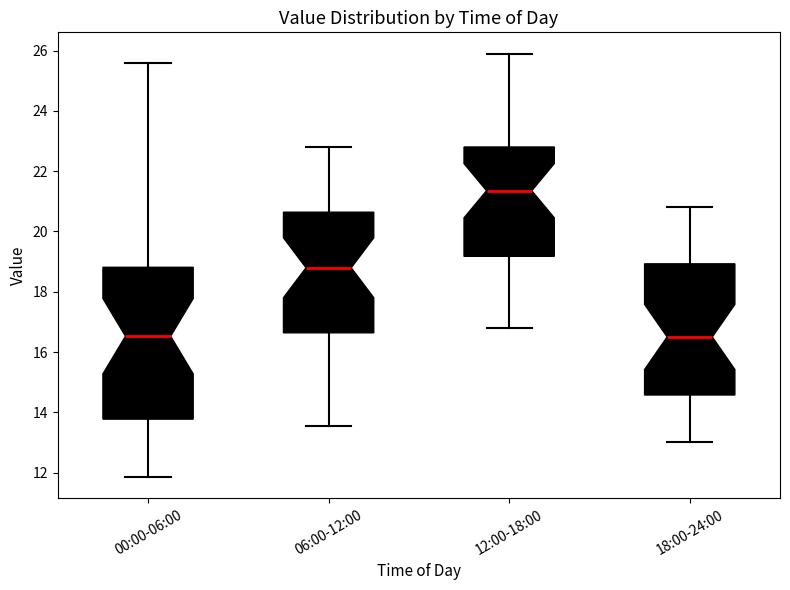

Reading left to right, read every box against the y-axis: the position of its median line, the range the box covers, and the ends of its whiskers. The values are not printed on the chart, so give them approximately, as read against the axis.

00:00-06:00: median 16.6, box 13.8 to 18.8, whiskers 11.8 to 25.6
06:00-12:00: median 18.8, box 16.6 to 20.6, whiskers 13.6 to 22.8
12:00-18:00: median 21.4, box 19.2 to 22.8, whiskers 16.8 to 26.0
18:00-24:00: median 16.6, box 14.6 to 19.0, whiskers 13.0 to 20.8